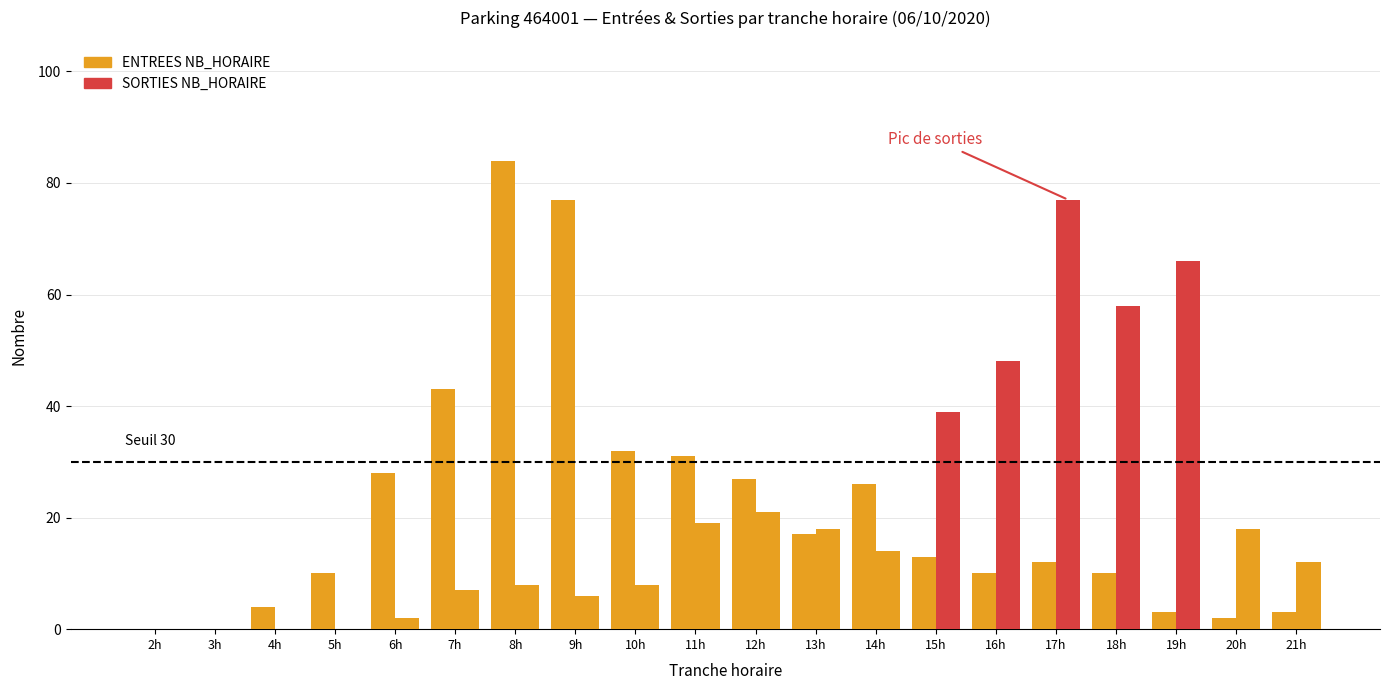

How many values exceed 13?

9